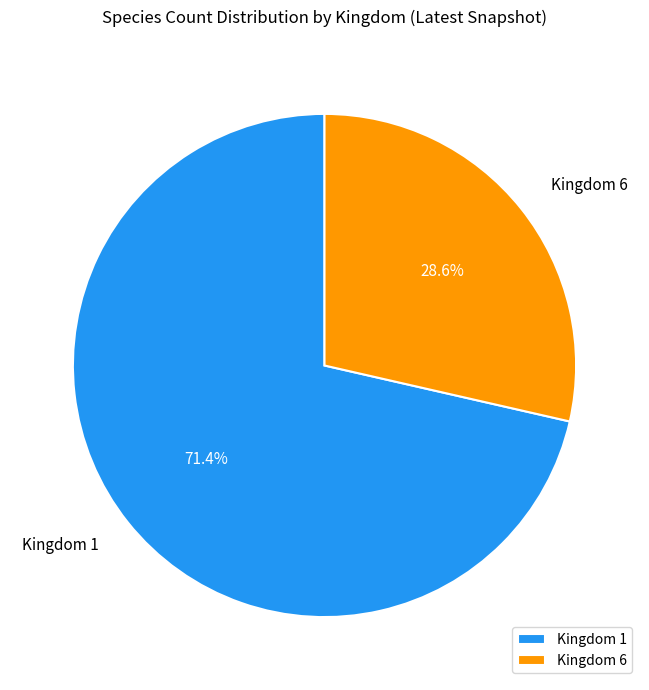

To the nearest percent, what is the difference between the Kingdom 1 and Kingdom 6 slice percentages?

43%